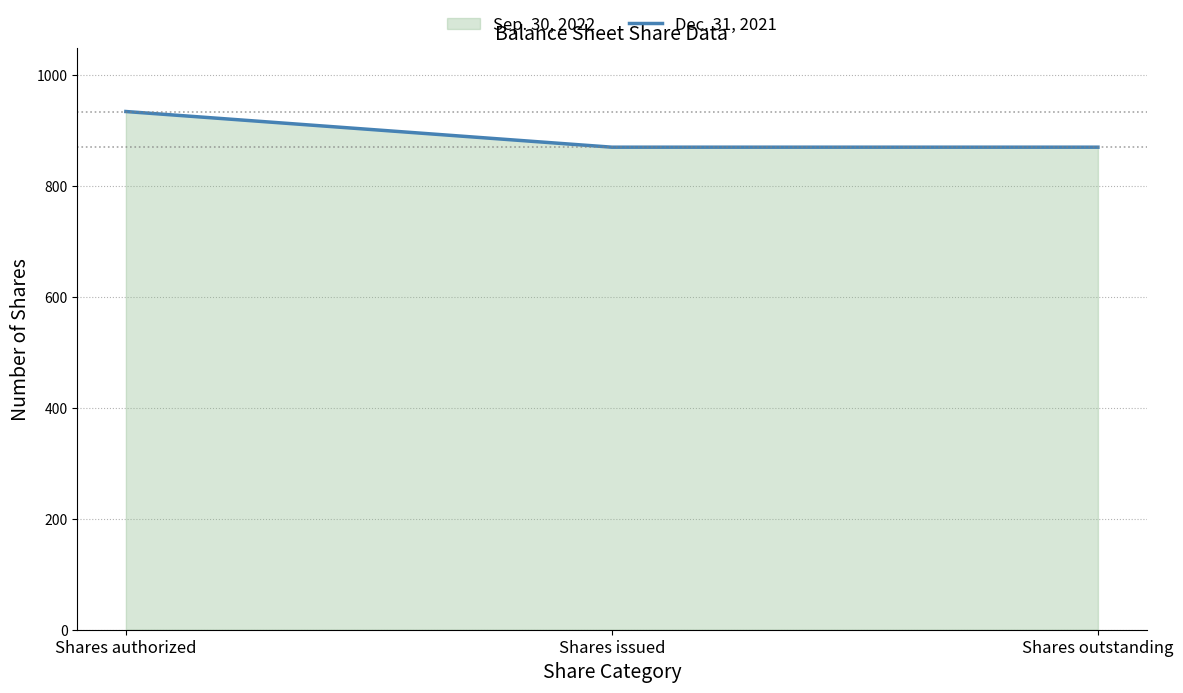

Rank the categories by value from lowest to highest.

Shares issued, Shares outstanding, Shares authorized